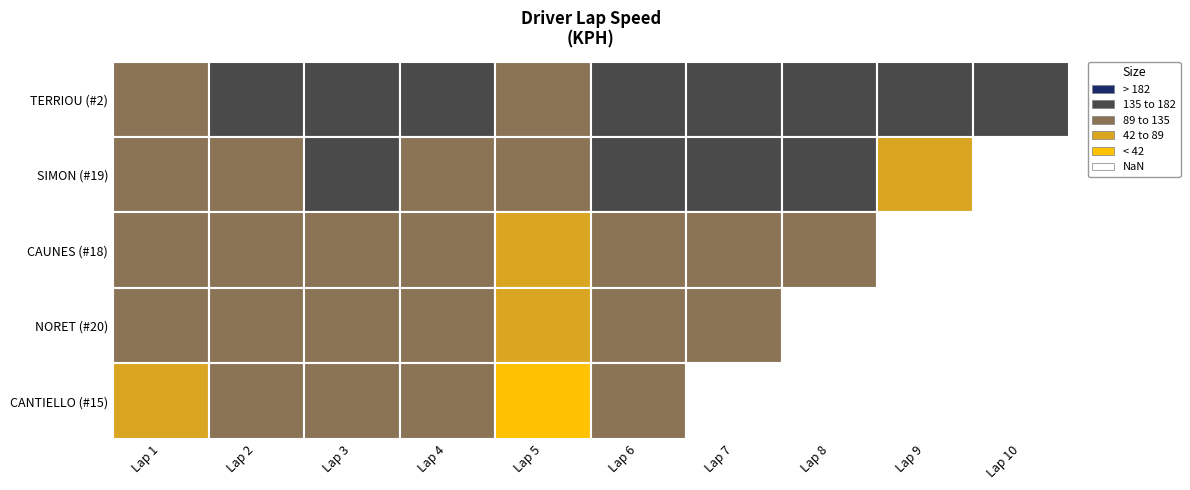

At which label does 15 reach its minimum?

5